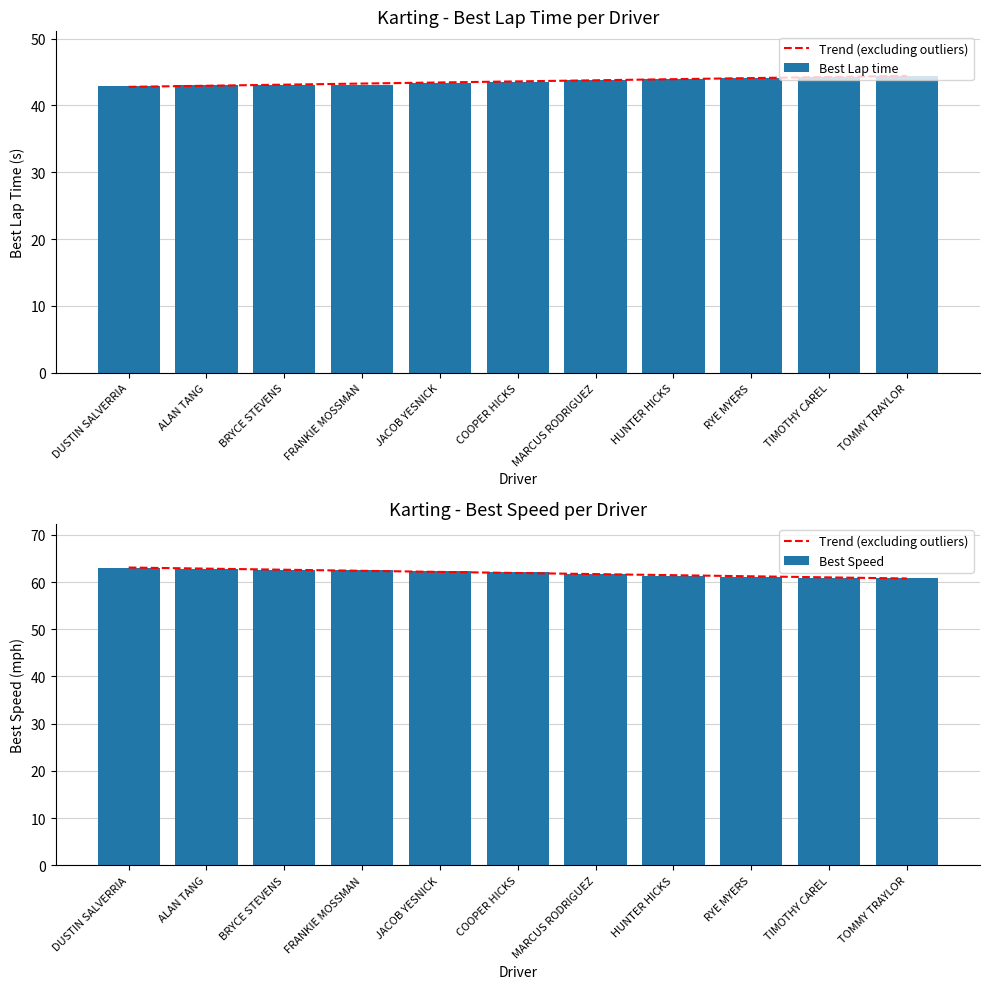

List the series in order of their peak value, highest first.

Trend (excluding outliers), Best Speed, Best Lap time